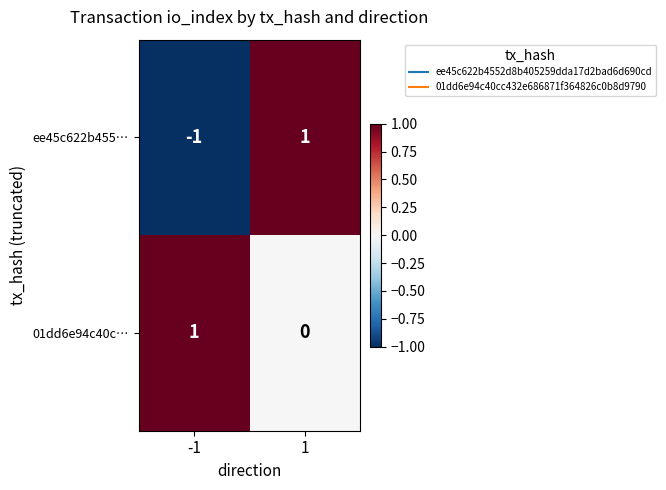

How many values in the 01dd6e94c40c… series are below 1?

1